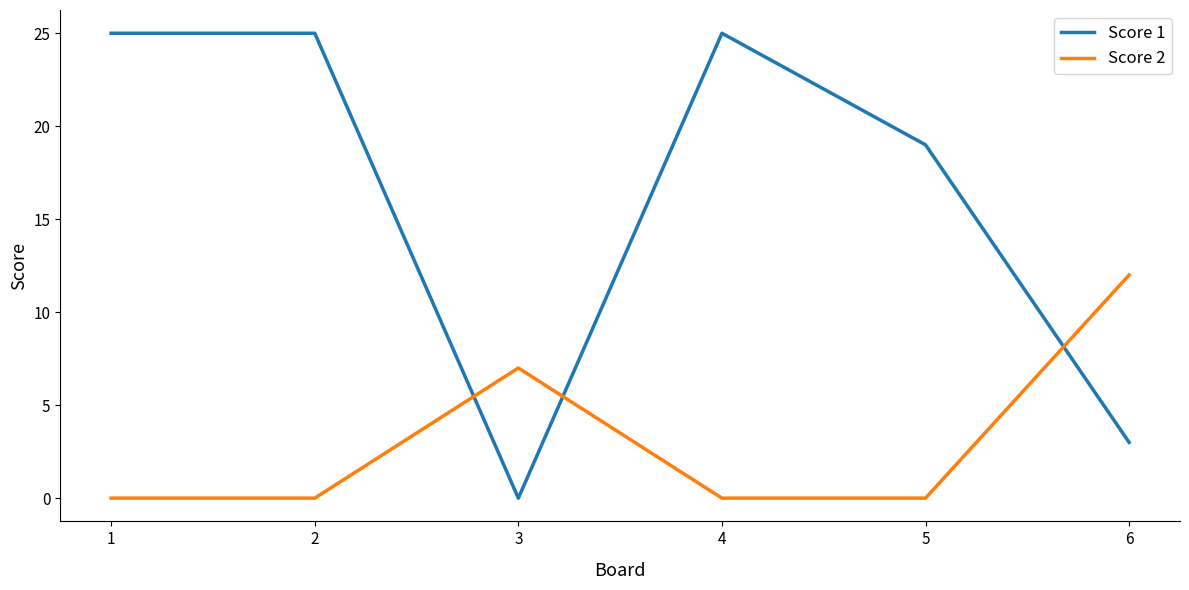

Which series ends up on top after the final intersection of Score 1 and Score 2?

Score 2